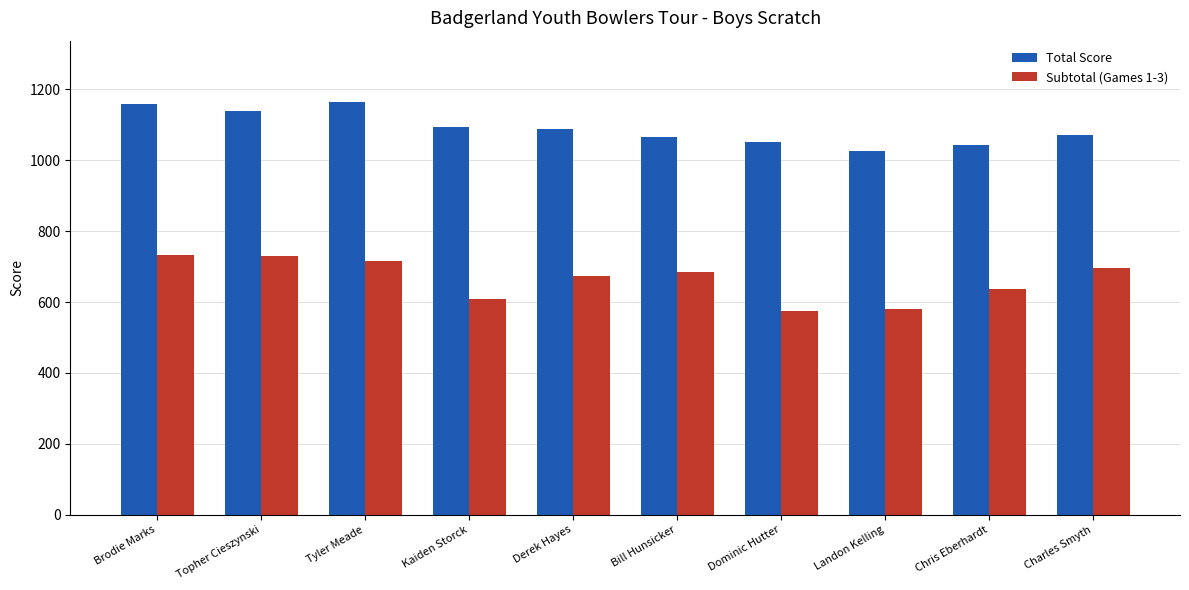

At Tyler Meade, list the series in order from smallest to largest.

Subtotal (Games 1-3), Total Score